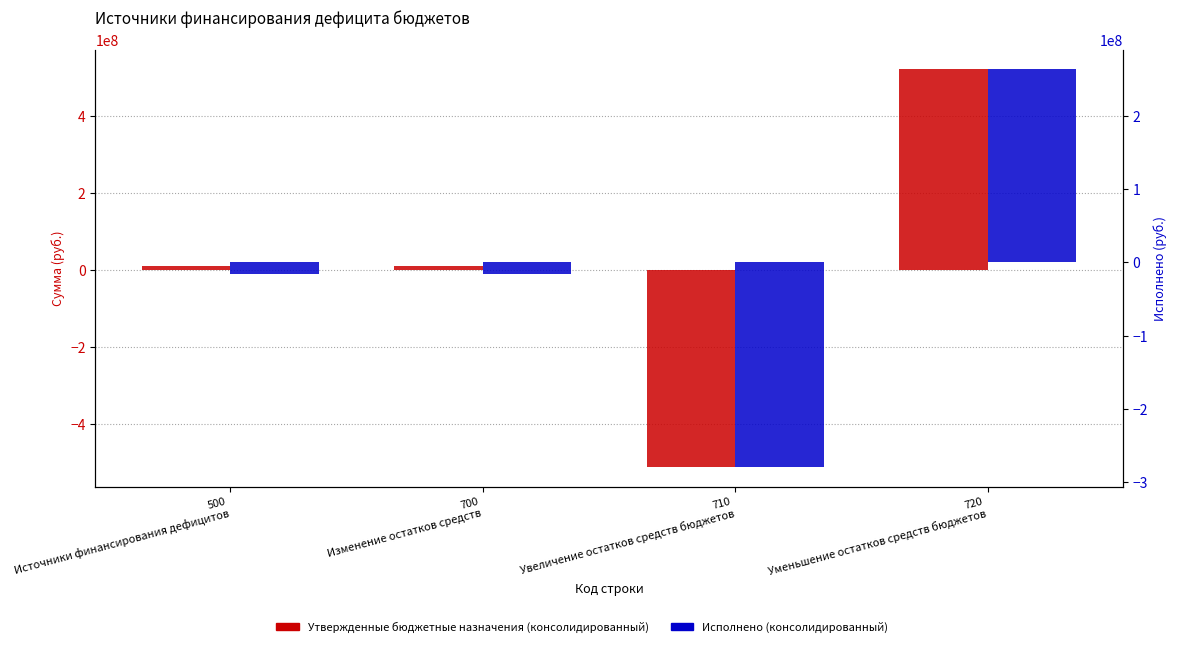

List the labels in order of Утвержденные бюджетные назначения (консолидированный) value, smallest first.

710
Увеличение остатков средств бюджетов, 500
Источники финансирования дефицитов, 700
Изменение остатков средств, 720
Уменьшение остатков средств бюджетов